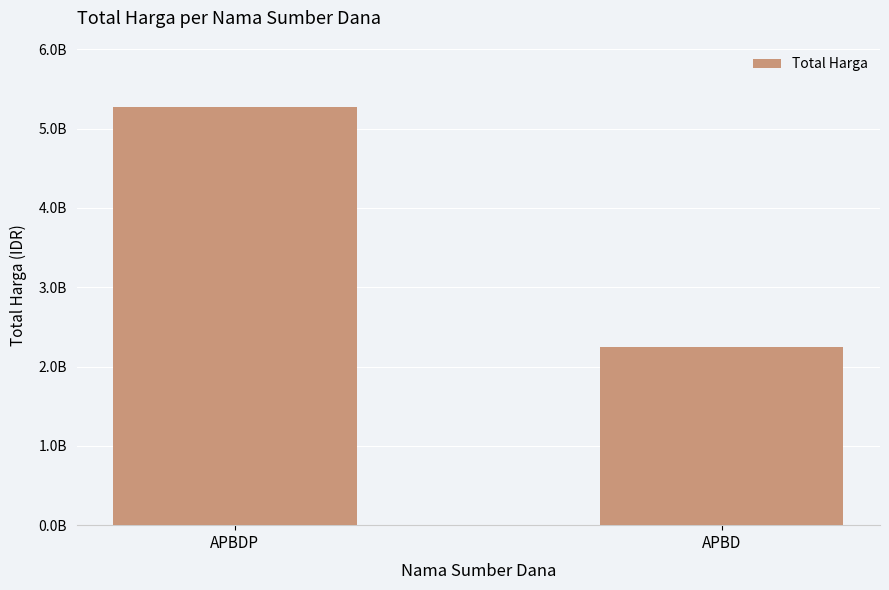

Reading left to right, extract all data points from this chart.

5266388740	2252108345